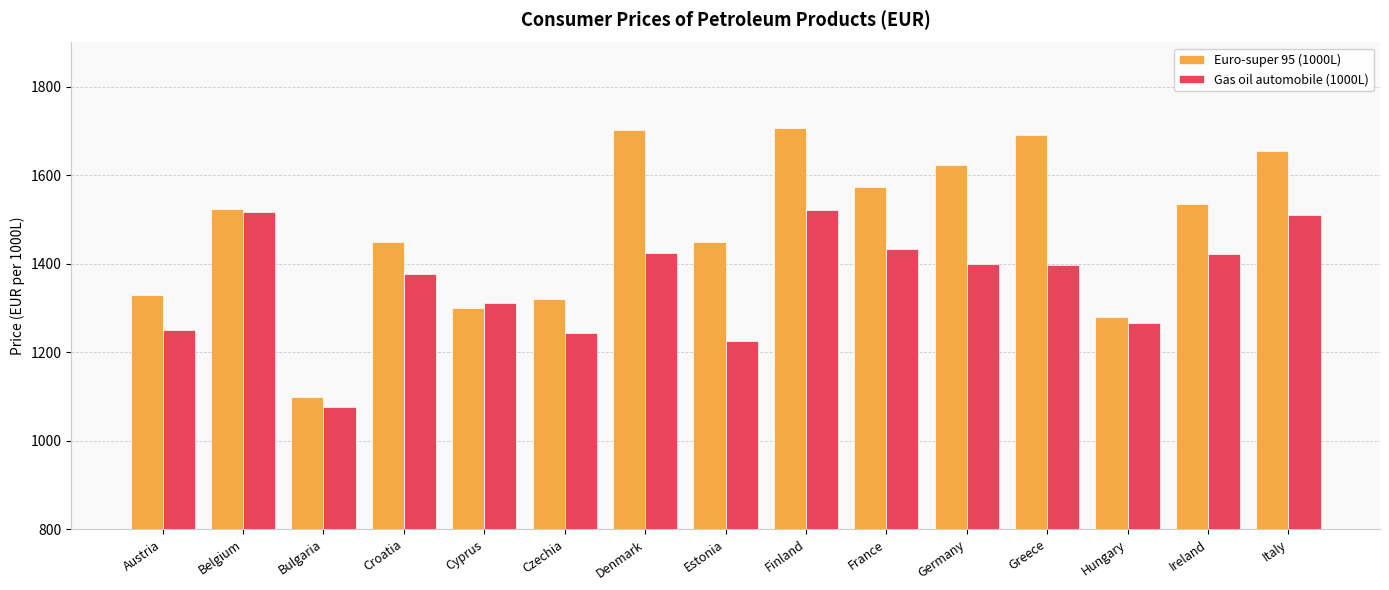

Which series has the widest spread of values?

Euro-super 95 (1000L)